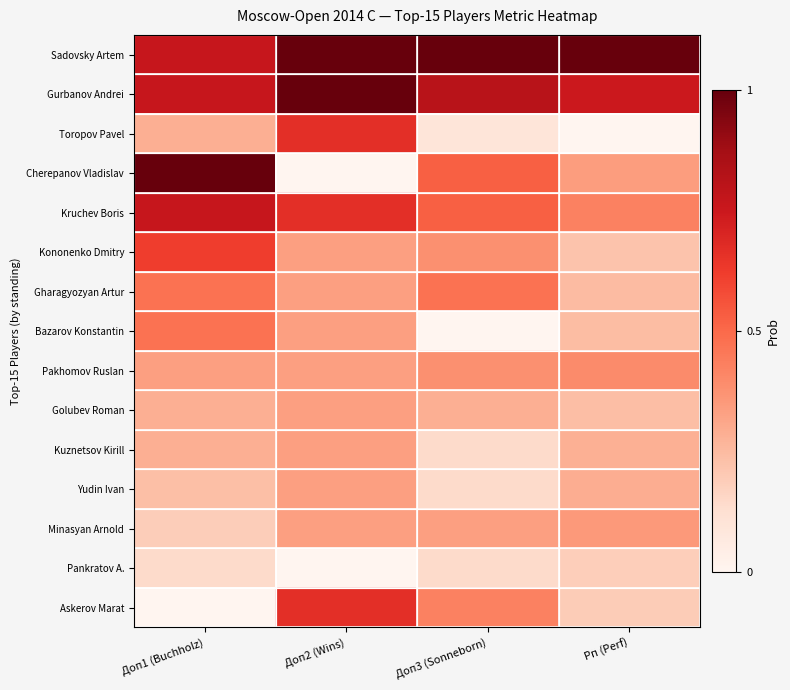

At how many categories does at least one series exceed 0?

4